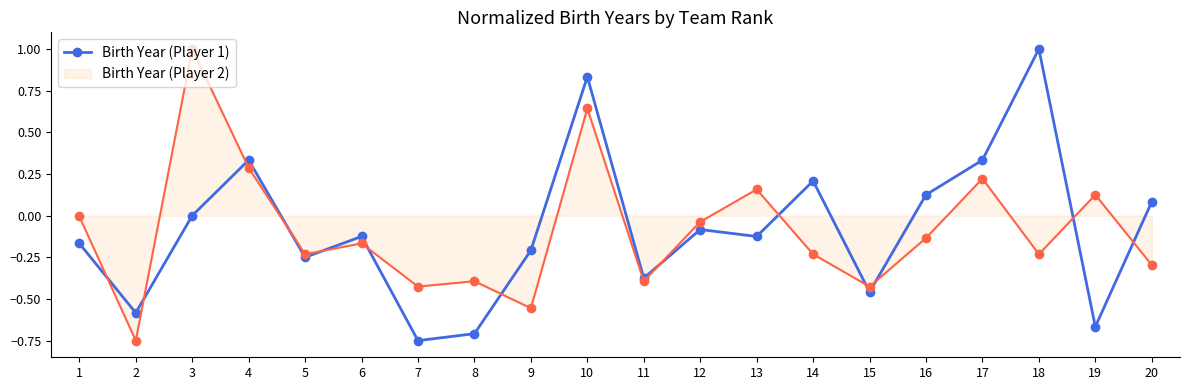

The value of Birth Year (Player 2) at 16 is -0.1. True or false?

True